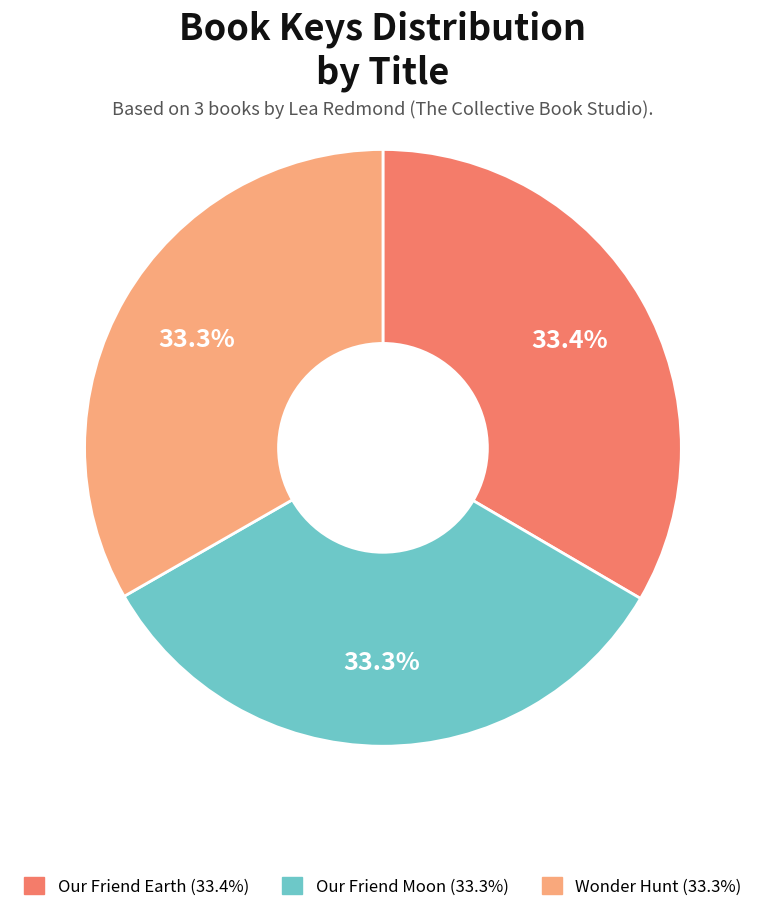

Combined, what portion of the pie is Our Friend Earth and Wonder Hunt?

66.7%